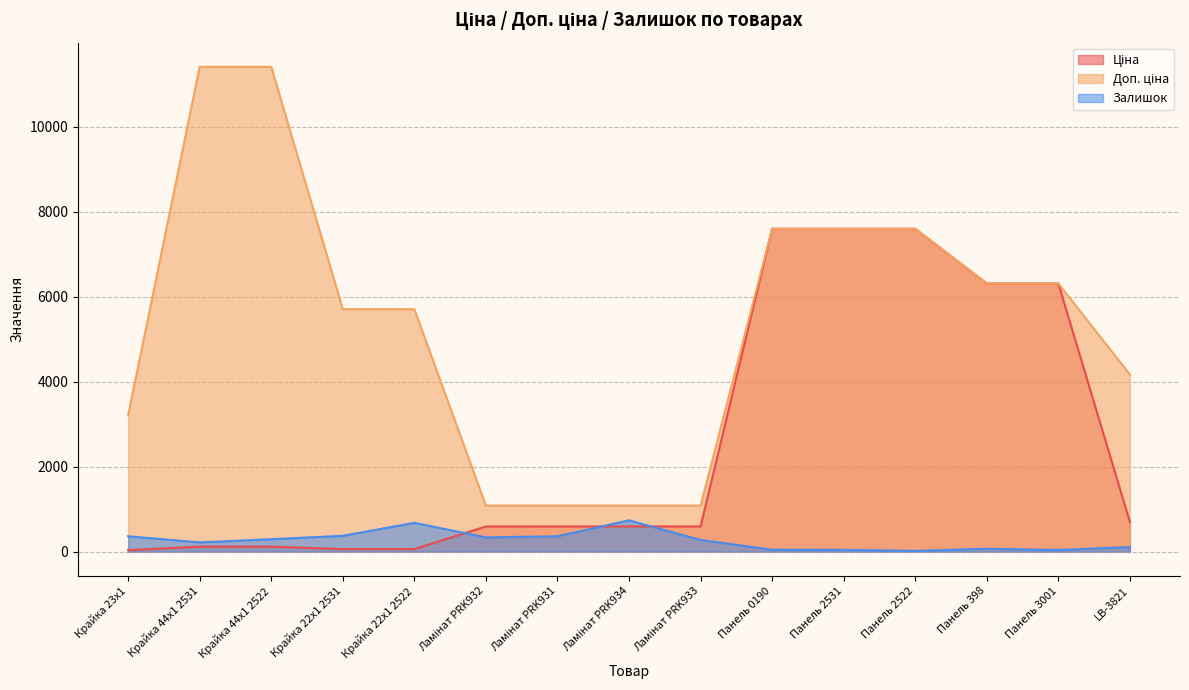

What position from the right is Панель 2522?

4